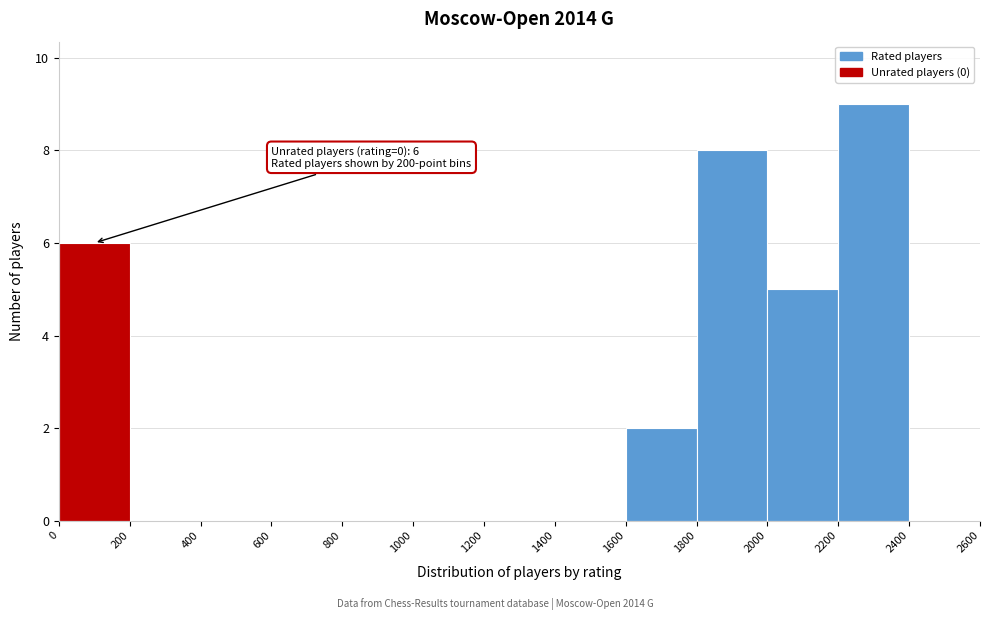

Over which range of the x-axis is the bar tallest?

2200 to 2400